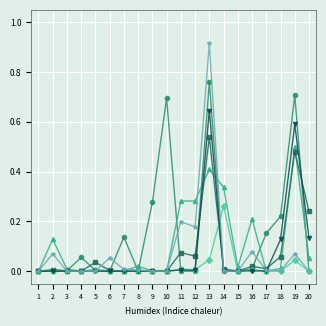

At which category is the sum across all series the highest?

13